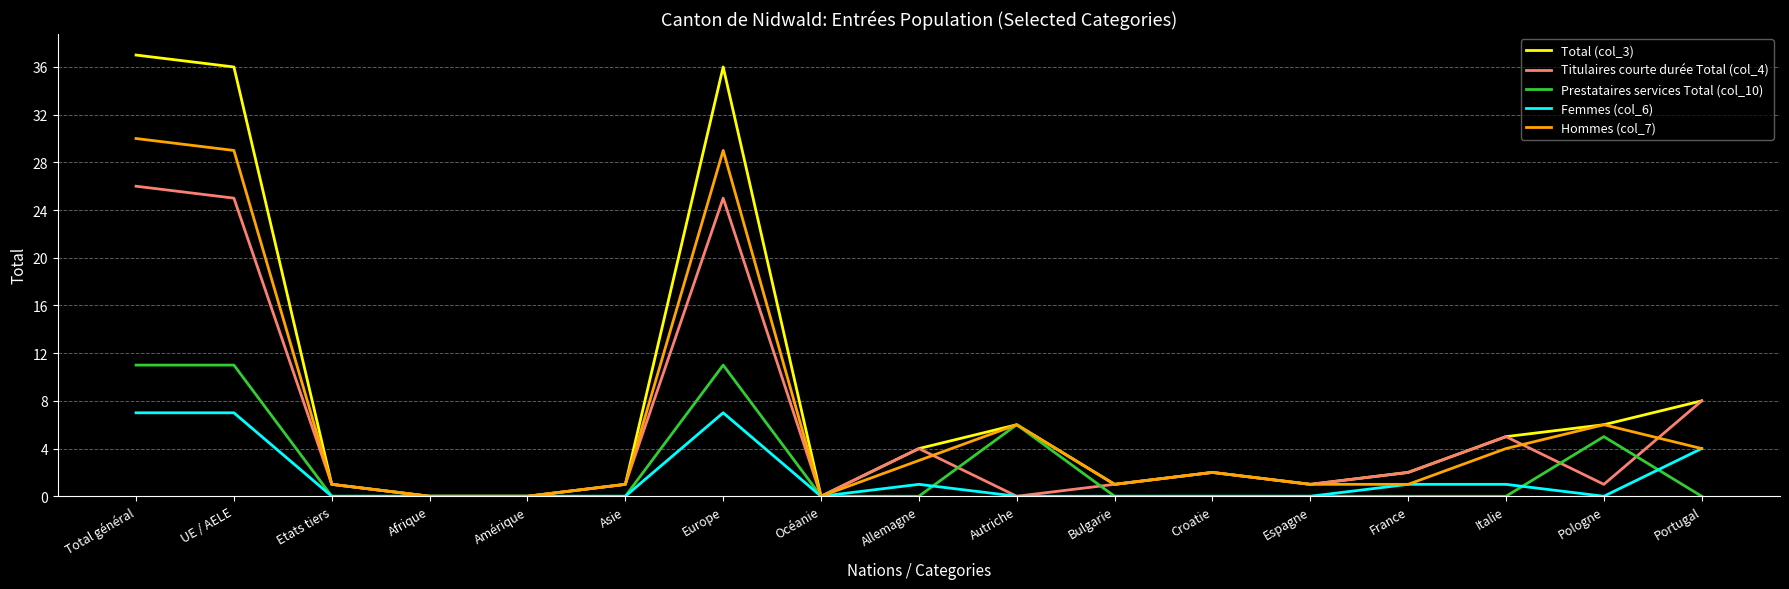

How many interior local peaks does the Titulaires courte durée Total (col_4) series have?

4